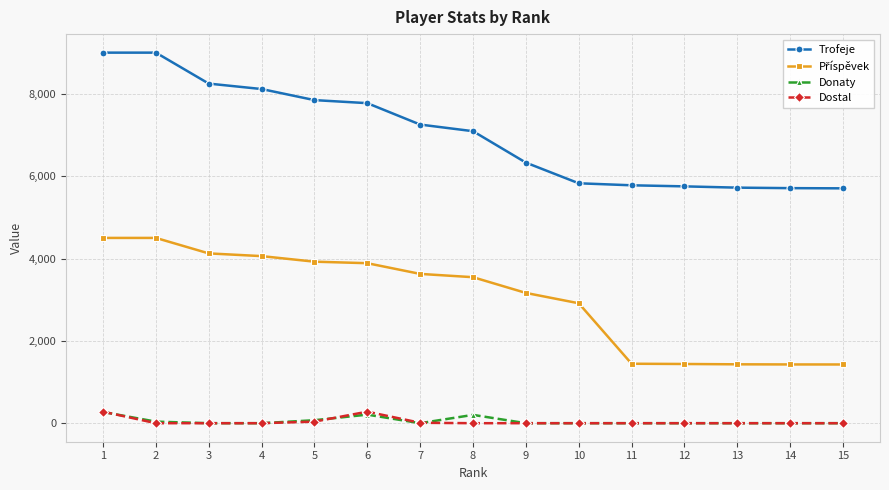

True or false: Dostal and Trofeje intersect in this chart.

False